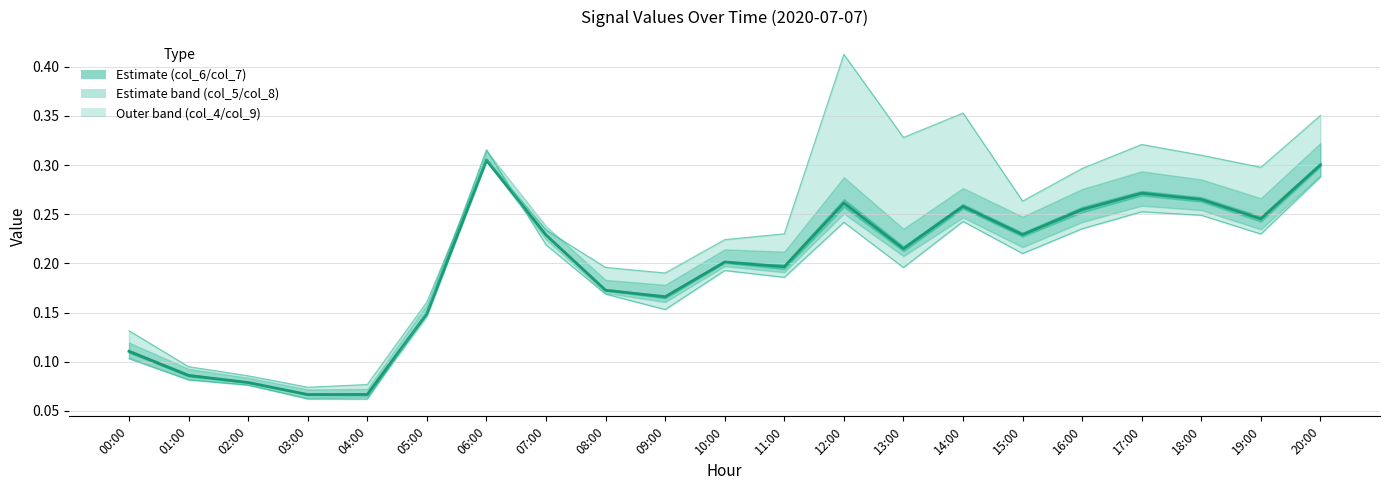

Where is the first local minimum for Median estimate?

03:00